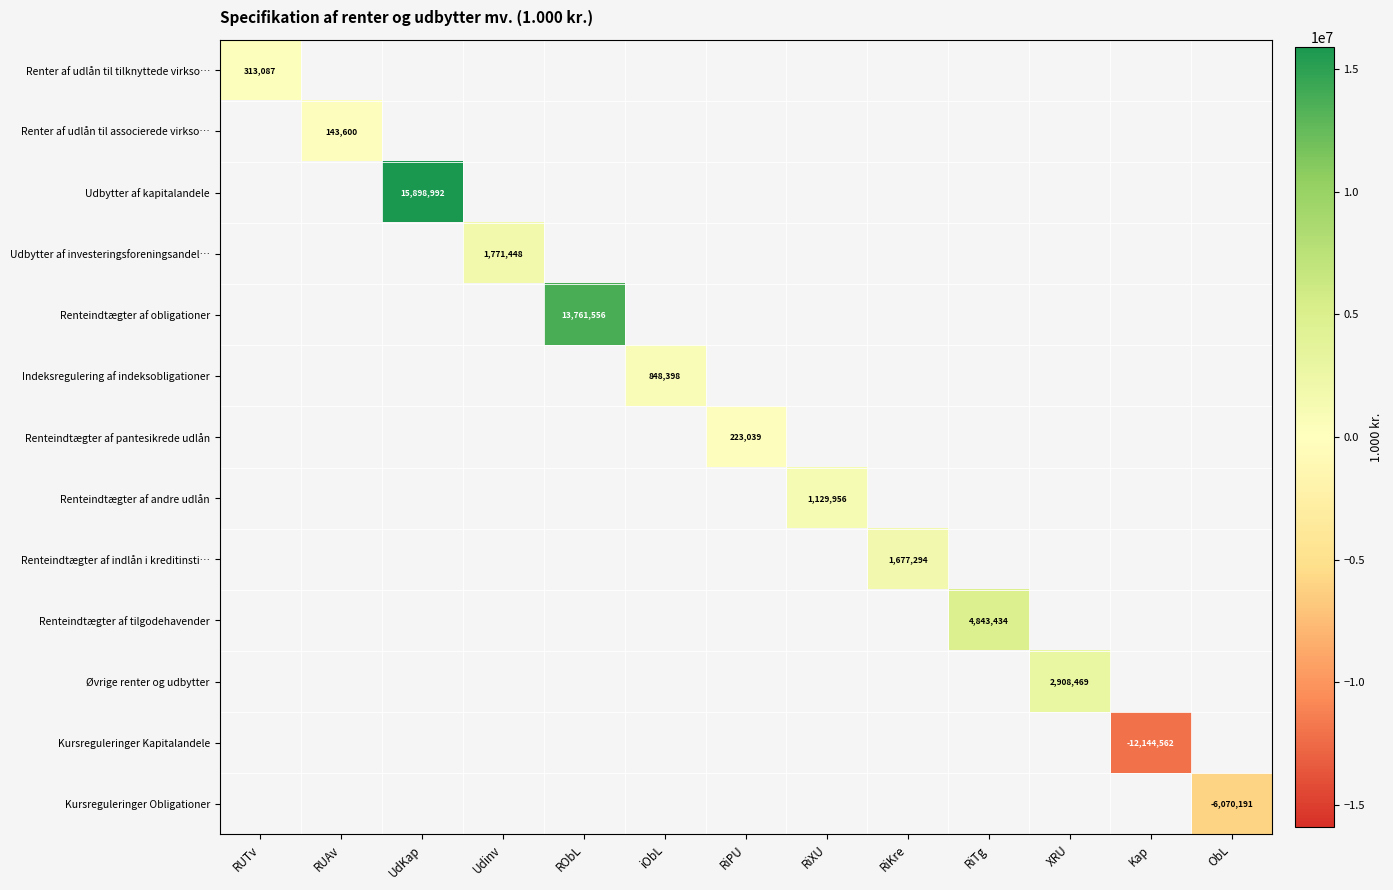

True or false: Renter af udlån til associerede virkso… has a value of 49602 at RUAv.

False